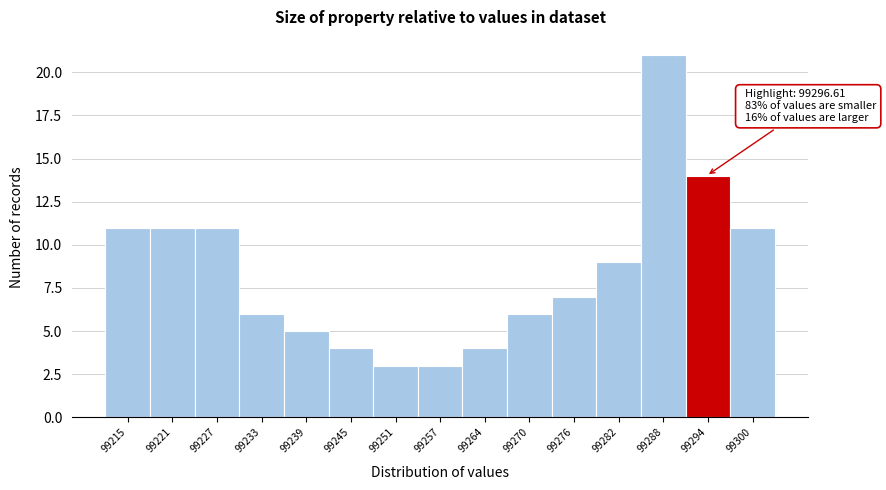

Reading left to right, what are all the values shown in this chart?

11	11	11	6	5	4	3	3	4	6	7	9	21	14	11